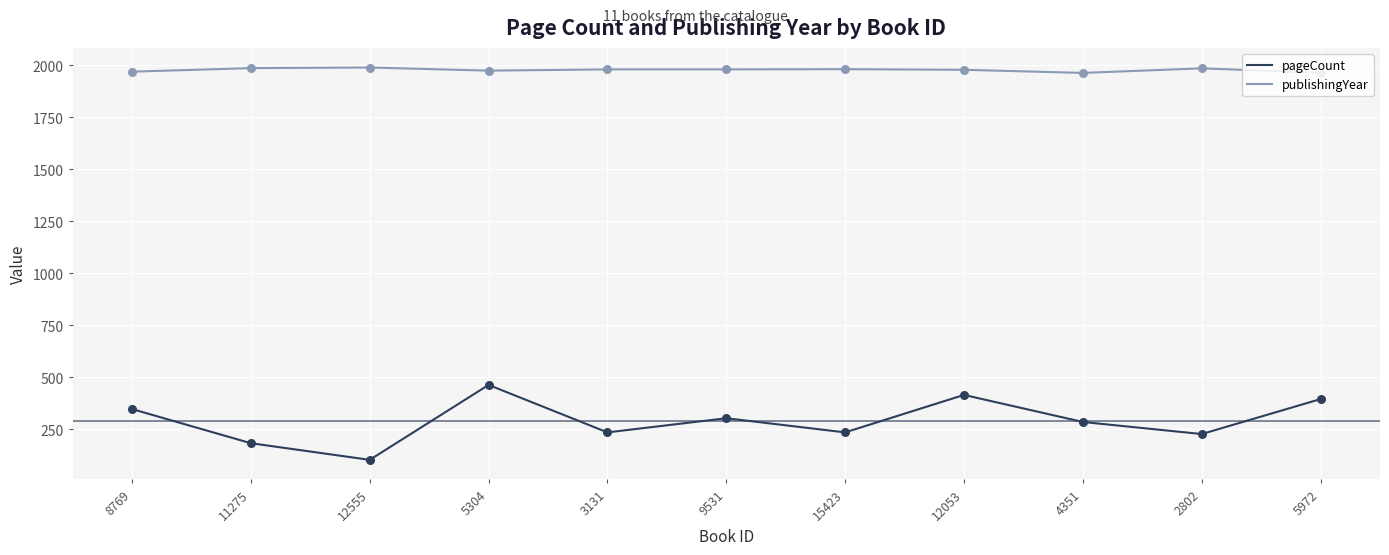

Which series has the largest total across all categories?

publishingYear